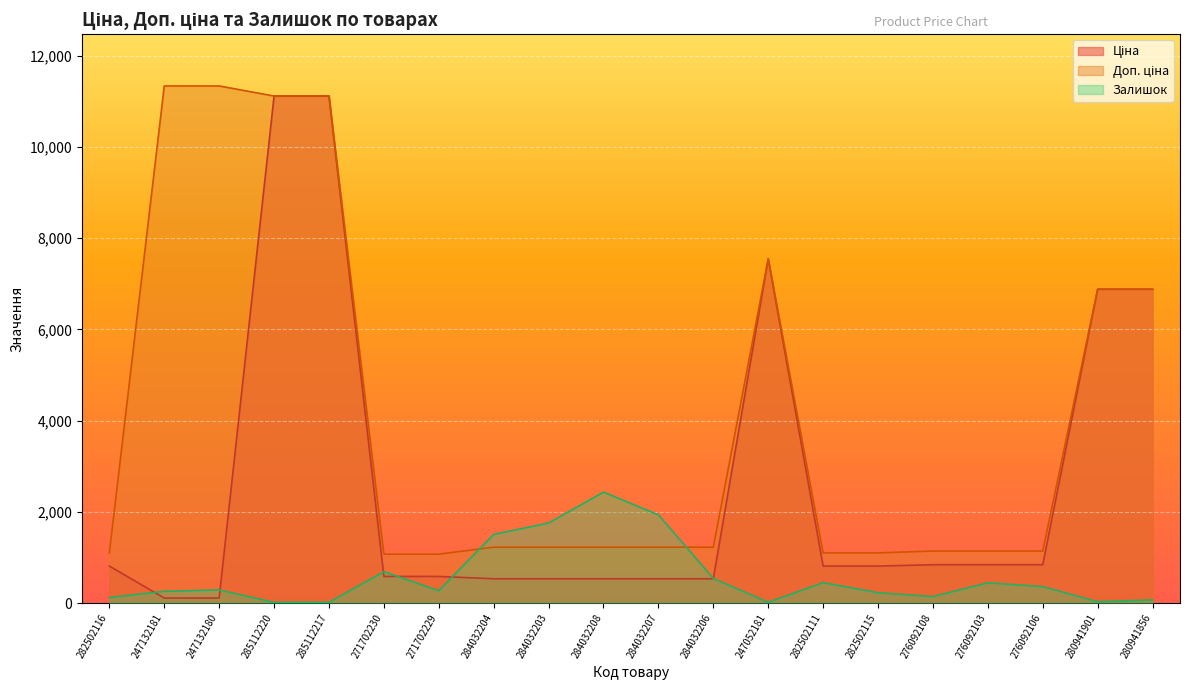

What is the difference between the maximum and minimum values in the Ціна series?

11000.2